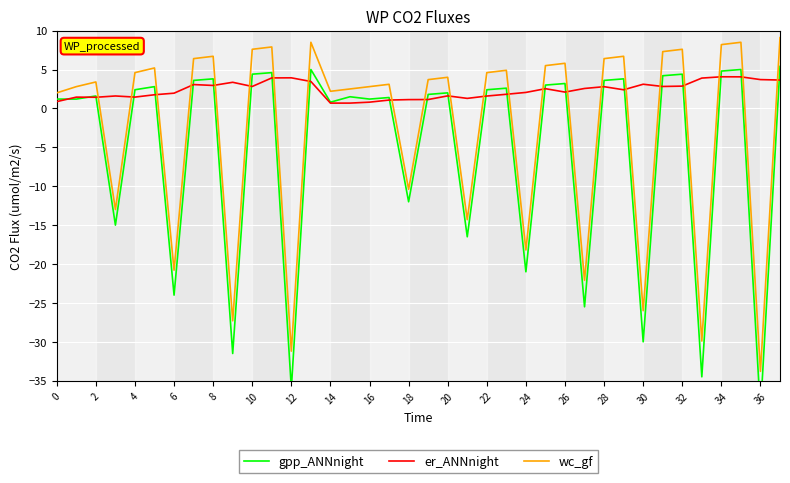

The value of wc_gf at 12 is -48.4. True or false?

False